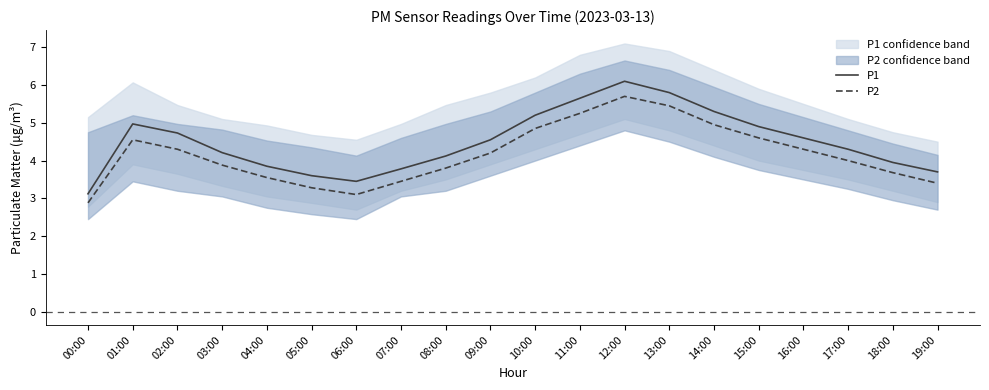

What is the label of the 2nd point from the left?

01:00